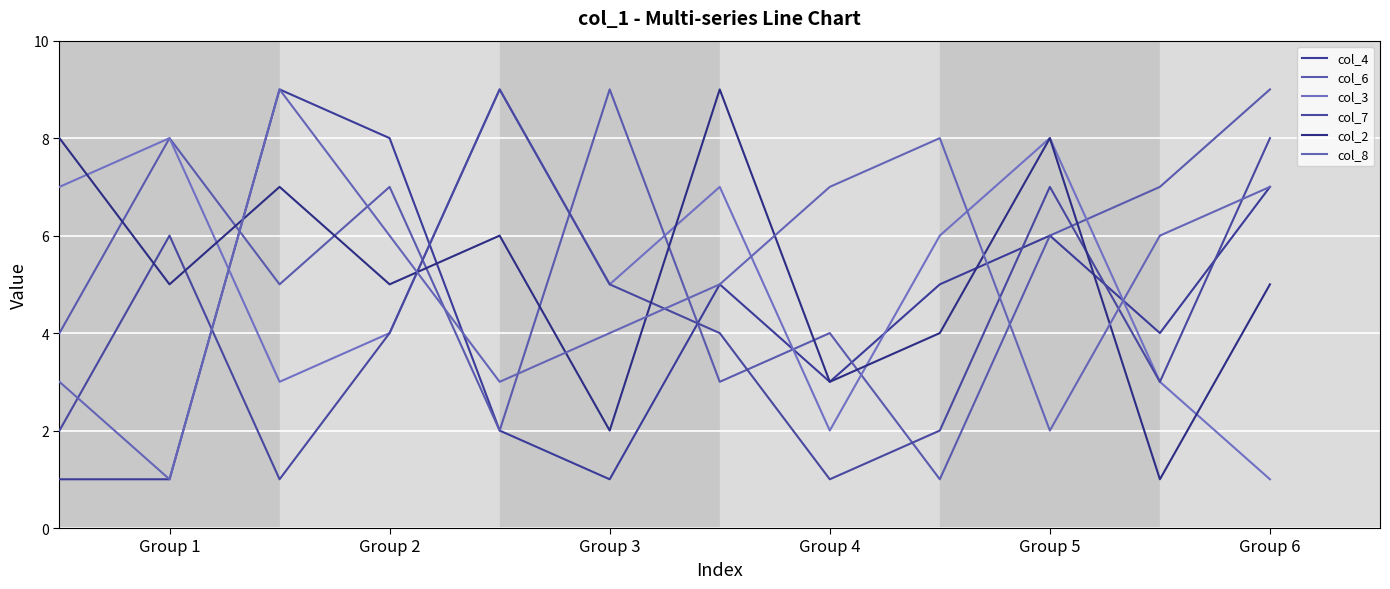

Does the chart display data point markers on the line(s)?

No